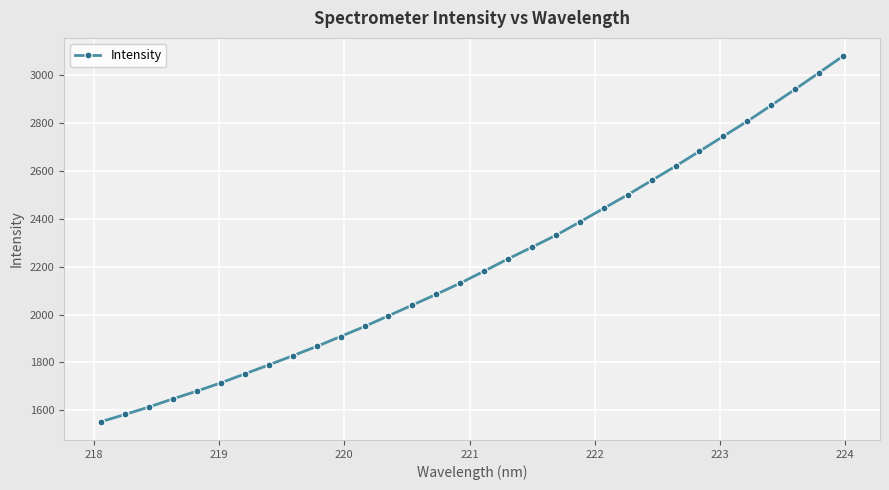

Reading right to left, what are all the values shown in this chart?

3077.4	3008.3	2939.4	2872.2	2806.0	2743.4	2680.9	2618.7	2559.1	2499.6	2443.1	2386.2	2330.6	2281.2	2232.3	2181.2	2131.0	2084.4	2039.7	1994.8	1950.2	1908.4	1866.9	1828.1	1790.0	1752.5	1715.0	1680.8	1648.4	1614.5	1583.4	1553.1